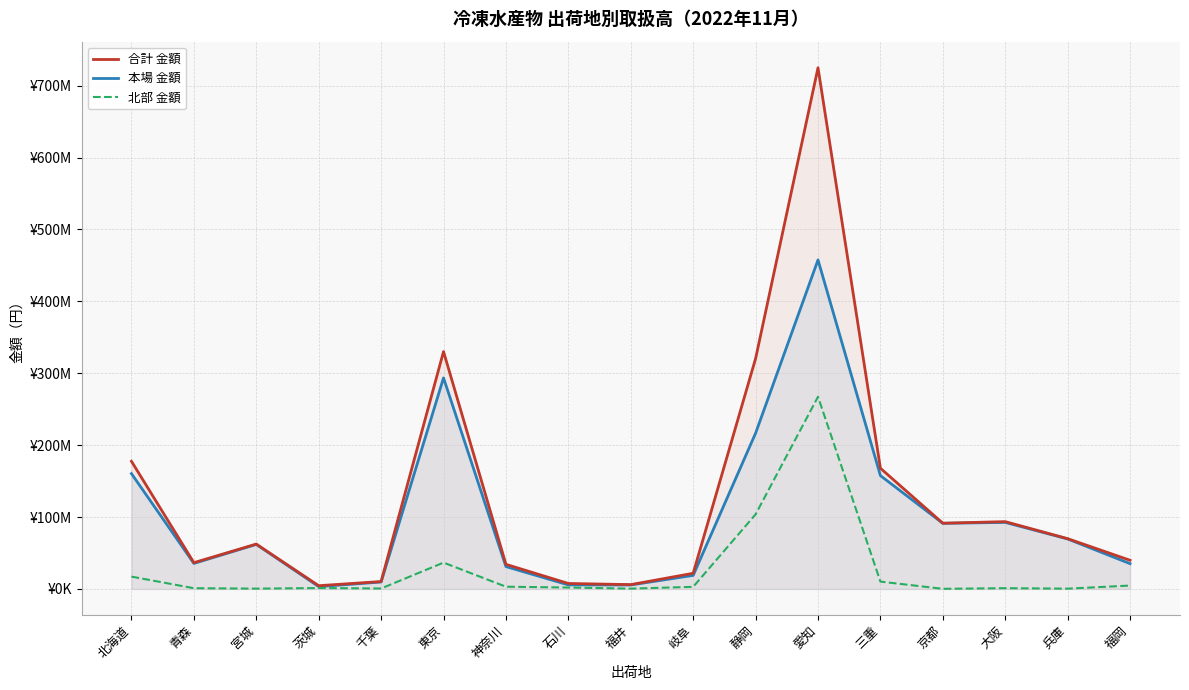

What is the average value of the 本場 金額 series?

102704278